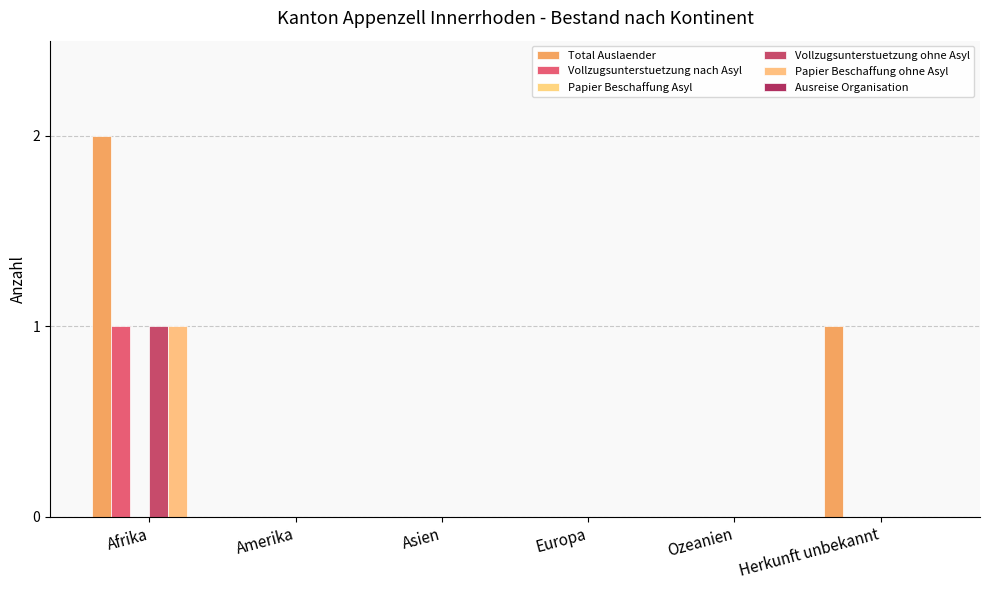

Is the value of Total Auslaender at Europa greater than the value of Vollzugsunterstuetzung ohne Asyl at Ozeanien?

No